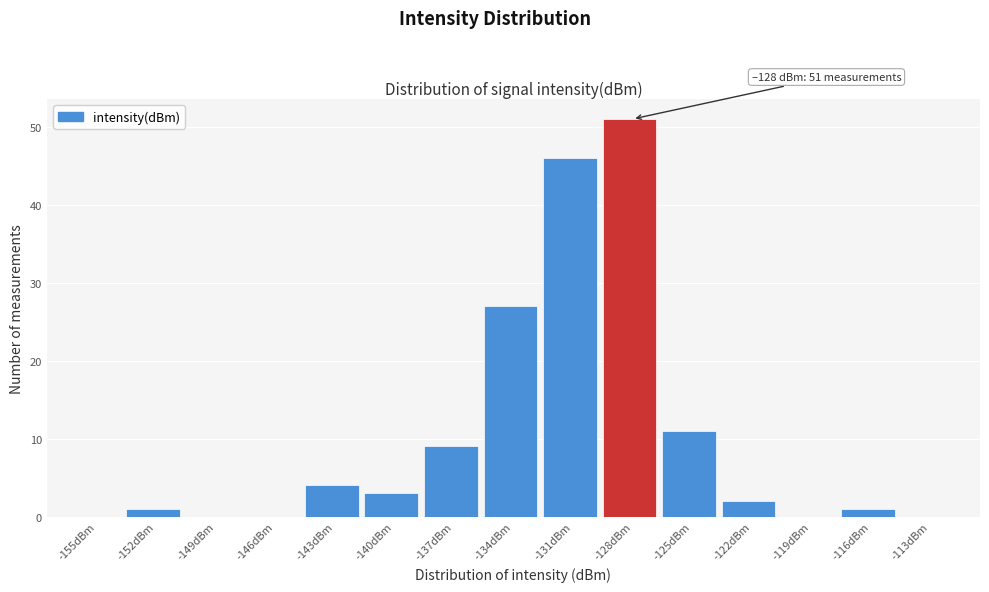

Reading left to right, list all the values displayed in this chart.

-155dBm=0	-152dBm=1	-149dBm=0	-146dBm=0	-143dBm=4	-140dBm=3	-137dBm=9	-134dBm=27	-131dBm=46	-128dBm=51	-125dBm=11	-122dBm=2	-119dBm=0	-116dBm=1	-113dBm=0